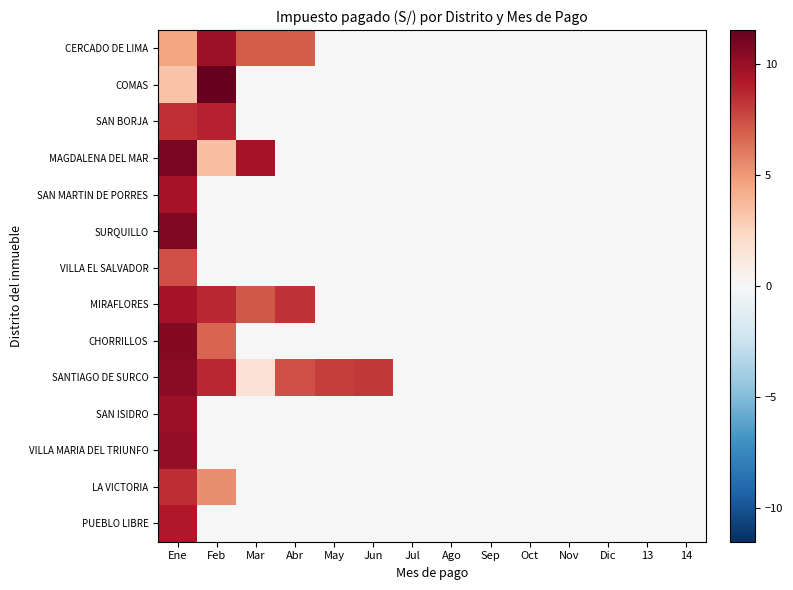

Reading right to left, extract all data points from this chart.

CERCADO DE LIMA: 14=0.0	13=0.0	Dic=0.0	Nov=0.0	Oct=0.0	Sep=0.0	Ago=0.0	Jul=0.0	Jun=0.0	May=0.0	Abr=7.0	Mar=7.0	Feb=9.7	Ene=4.6
COMAS: 14=0.0	13=0.0	Dic=0.0	Nov=0.0	Oct=0.0	Sep=0.0	Ago=0.0	Jul=0.0	Jun=0.0	May=0.0	Abr=0.0	Mar=0.0	Feb=11.5	Ene=3.3
SAN BORJA: 14=0.0	13=0.0	Dic=0.0	Nov=0.0	Oct=0.0	Sep=0.0	Ago=0.0	Jul=0.0	Jun=0.0	May=0.0	Abr=0.0	Mar=0.0	Feb=8.9	Ene=8.4
MAGDALENA DEL MAR: 14=0.0	13=0.0	Dic=0.0	Nov=0.0	Oct=0.0	Sep=0.0	Ago=0.0	Jul=0.0	Jun=0.0	May=0.0	Abr=0.0	Mar=9.6	Feb=3.4	Ene=10.8
SAN MARTIN DE PORRES: 14=0.0	13=0.0	Dic=0.0	Nov=0.0	Oct=0.0	Sep=0.0	Ago=0.0	Jul=0.0	Jun=0.0	May=0.0	Abr=0.0	Mar=0.0	Feb=0.0	Ene=9.6
SURQUILLO: 14=0.0	13=0.0	Dic=0.0	Nov=0.0	Oct=0.0	Sep=0.0	Ago=0.0	Jul=0.0	Jun=0.0	May=0.0	Abr=0.0	Mar=0.0	Feb=0.0	Ene=10.7
VILLA EL SALVADOR: 14=0.0	13=0.0	Dic=0.0	Nov=0.0	Oct=0.0	Sep=0.0	Ago=0.0	Jul=0.0	Jun=0.0	May=0.0	Abr=0.0	Mar=0.0	Feb=0.0	Ene=7.4
MIRAFLORES: 14=0.0	13=0.0	Dic=0.0	Nov=0.0	Oct=0.0	Sep=0.0	Ago=0.0	Jul=0.0	Jun=0.0	May=0.0	Abr=8.4	Mar=7.1	Feb=8.7	Ene=9.6
CHORRILLOS: 14=0.0	13=0.0	Dic=0.0	Nov=0.0	Oct=0.0	Sep=0.0	Ago=0.0	Jul=0.0	Jun=0.0	May=0.0	Abr=0.0	Mar=0.0	Feb=6.7	Ene=10.5
SANTIAGO DE SURCO: 14=0.0	13=0.0	Dic=0.0	Nov=0.0	Oct=0.0	Sep=0.0	Ago=0.0	Jul=0.0	Jun=8.1	May=8.0	Abr=7.4	Mar=1.6	Feb=8.7	Ene=10.4
SAN ISIDRO: 14=0.0	13=0.0	Dic=0.0	Nov=0.0	Oct=0.0	Sep=0.0	Ago=0.0	Jul=0.0	Jun=0.0	May=0.0	Abr=0.0	Mar=0.0	Feb=0.0	Ene=9.9
VILLA MARIA DEL TRIUNFO: 14=0.0	13=0.0	Dic=0.0	Nov=0.0	Oct=0.0	Sep=0.0	Ago=0.0	Jul=0.0	Jun=0.0	May=0.0	Abr=0.0	Mar=0.0	Feb=0.0	Ene=10.1
LA VICTORIA: 14=0.0	13=0.0	Dic=0.0	Nov=0.0	Oct=0.0	Sep=0.0	Ago=0.0	Jul=0.0	Jun=0.0	May=0.0	Abr=0.0	Mar=0.0	Feb=5.3	Ene=8.5
PUEBLO LIBRE: 14=0.0	13=0.0	Dic=0.0	Nov=0.0	Oct=0.0	Sep=0.0	Ago=0.0	Jul=0.0	Jun=0.0	May=0.0	Abr=0.0	Mar=0.0	Feb=0.0	Ene=9.2